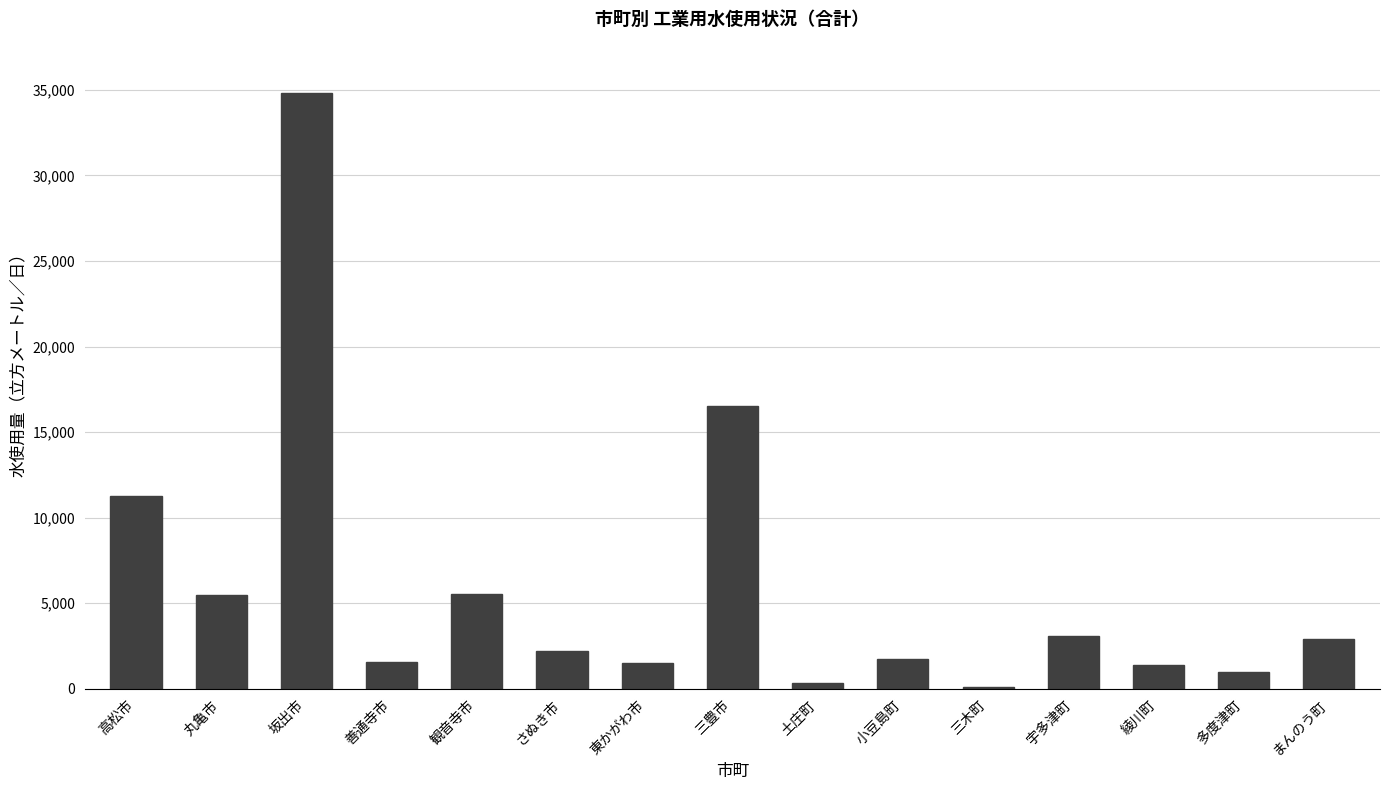

What value does the data have at 小豆島町, to the nearest 10?

1750